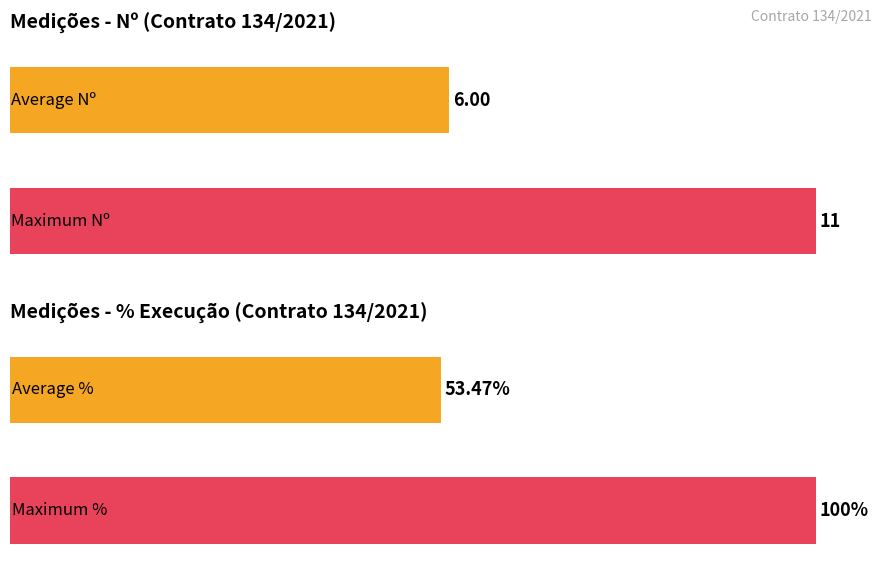

Does the chart contain stacked bars?

No